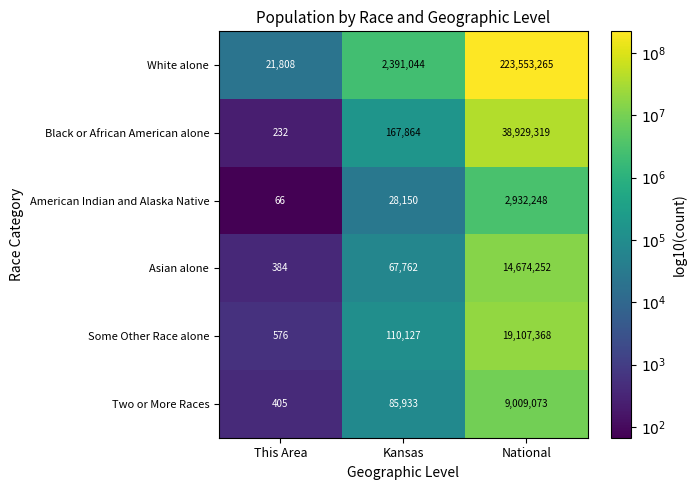

At National, list the series in order from smallest to largest.

American Indian and Alaska Native, Two or More Races, Asian alone, Some Other Race alone, Black or African American alone, White alone